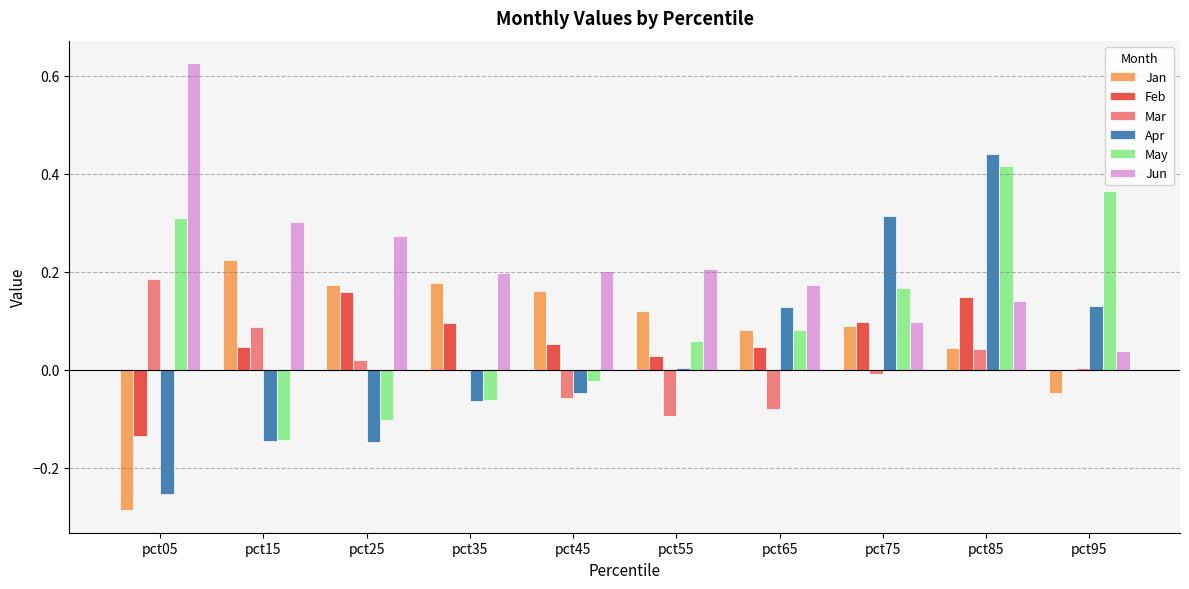

Which series changed the most between pct05 and pct75?

Apr